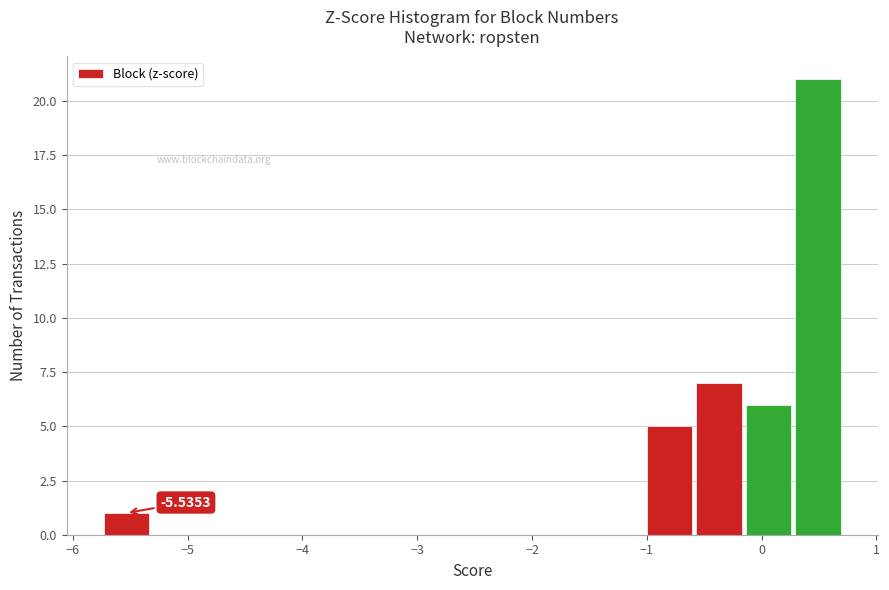

Which range on the x-axis has the tallest bar?

0.3 to 0.7